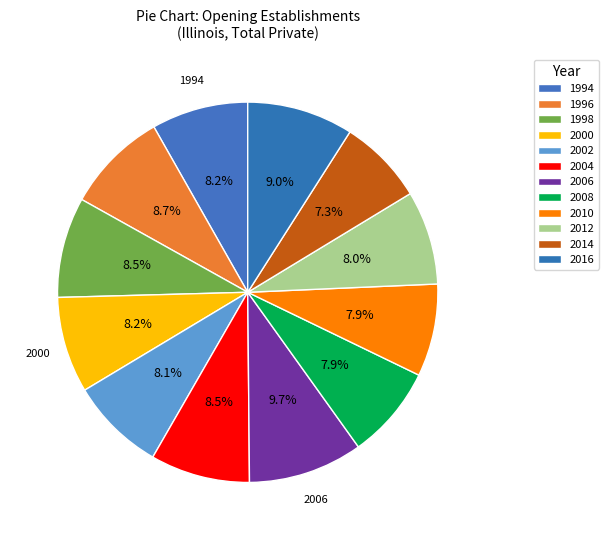

To the nearest percent, what is the difference between the largest and smallest slice percentages?

2%